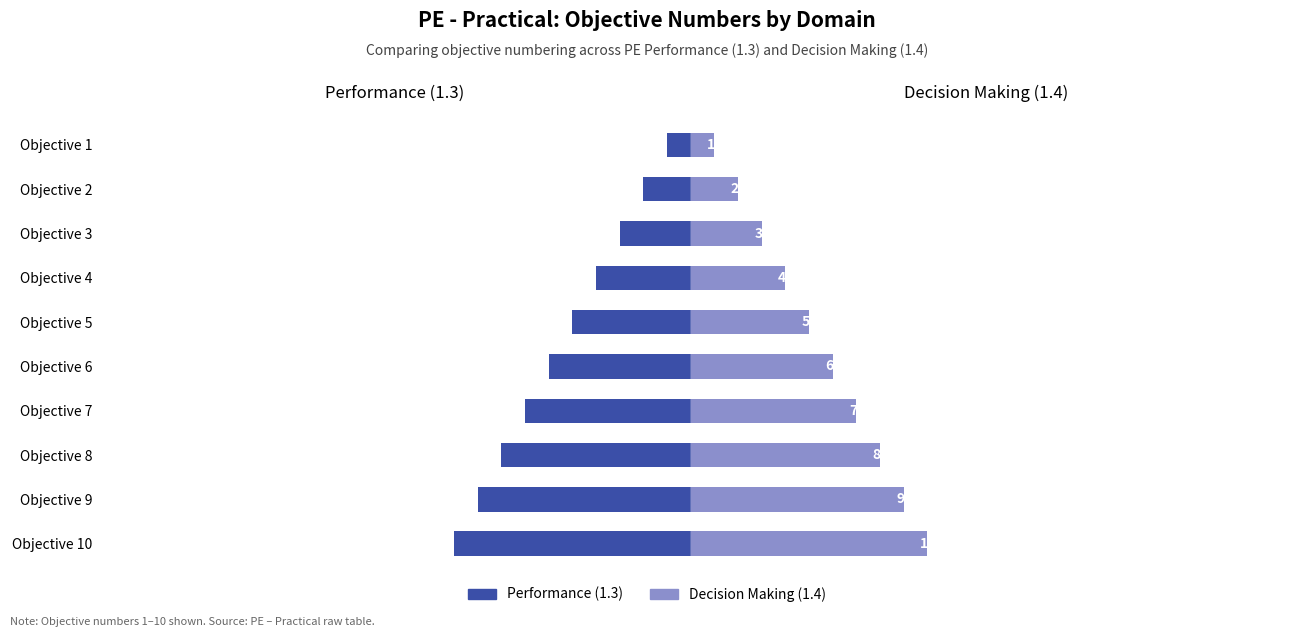

Which series changed the most between Objective 3 and Objective 9?

Performance (1.3)